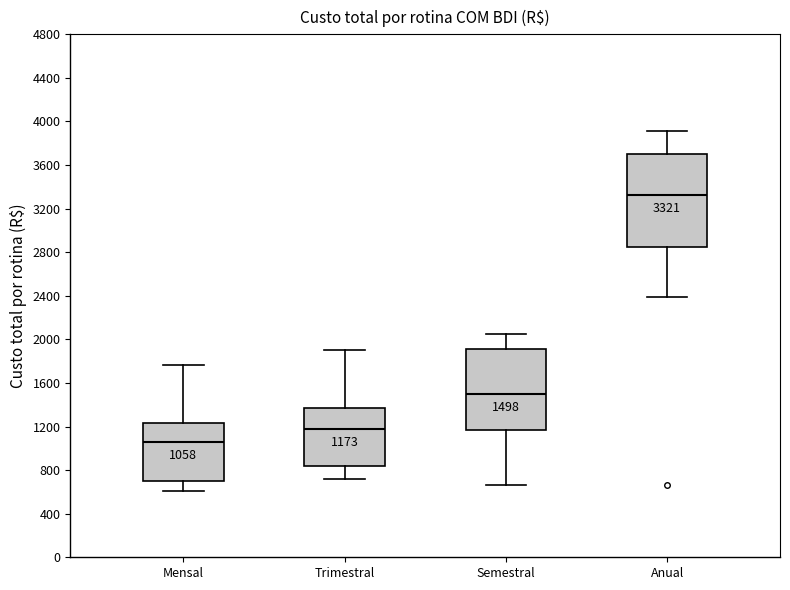

Which box is the tallest, from its lower edge to its upper edge?

Anual